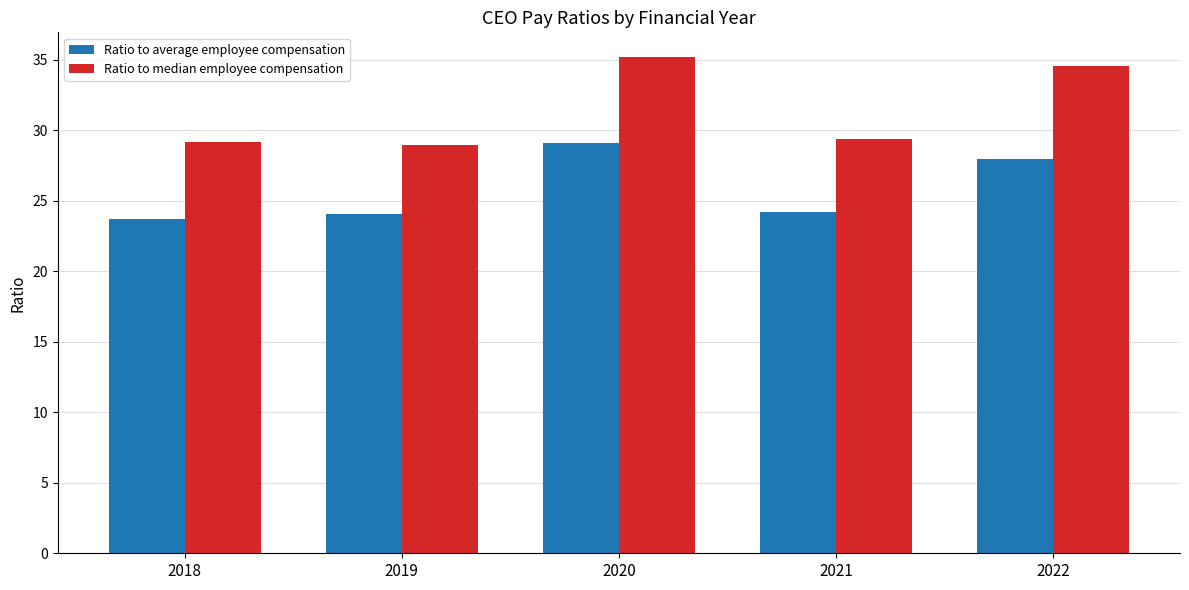

What is the value of the Ratio to median employee compensation bar at the 3rd from the left?

35.2